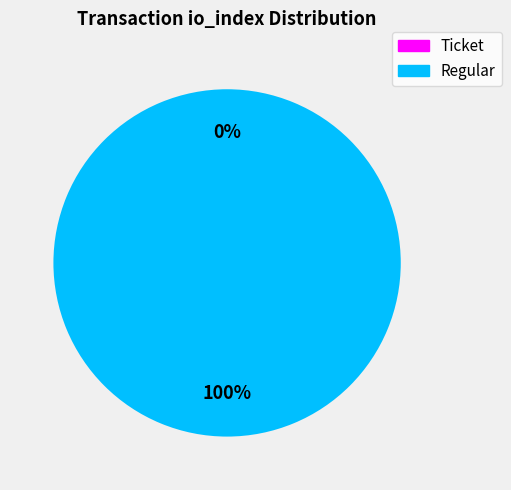

How many slices are in this pie chart?

2